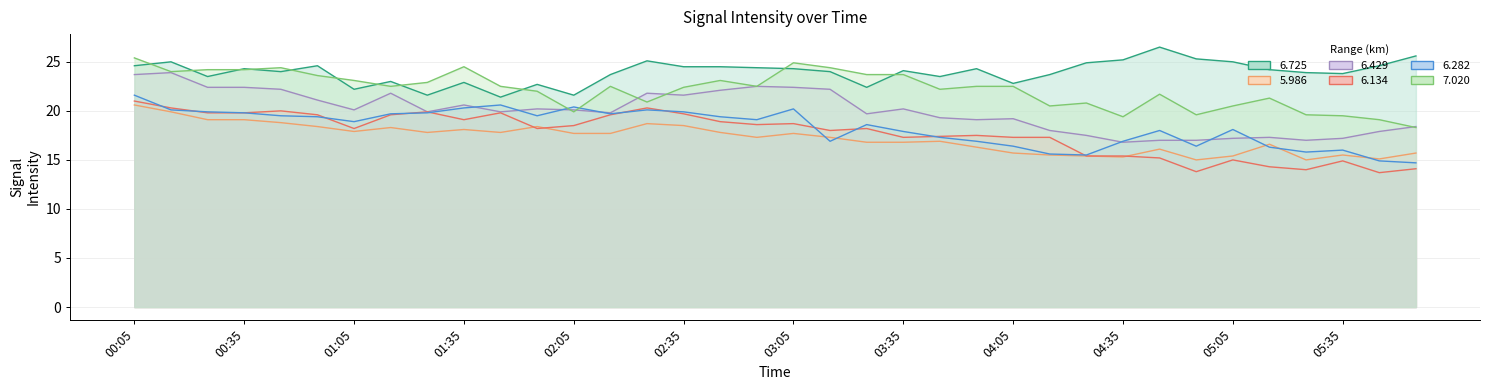

Is it true that 7.020 equals 24.2 at 00:35?

True